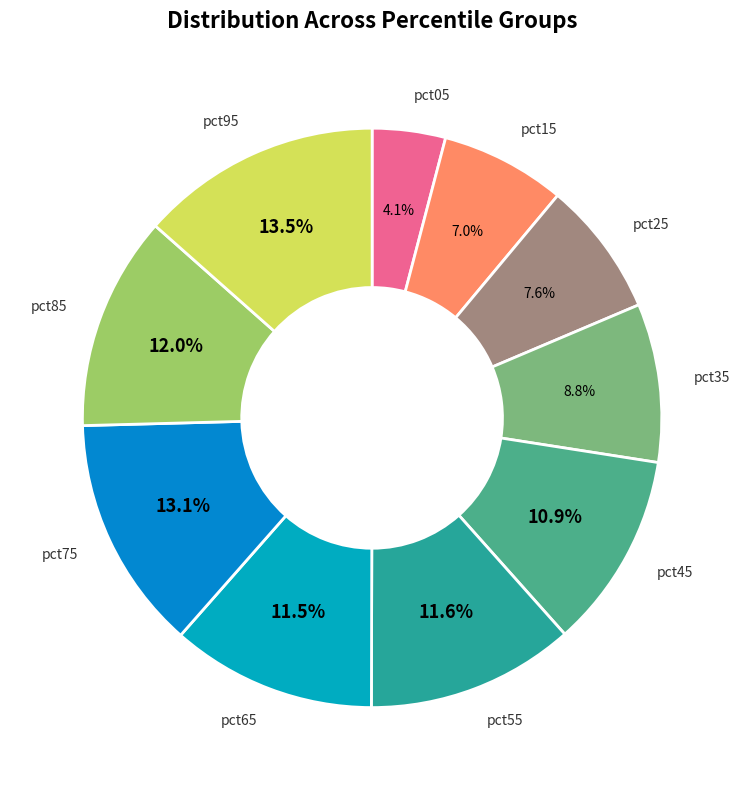

To the nearest percent, what portion does pct55 represent?

12%